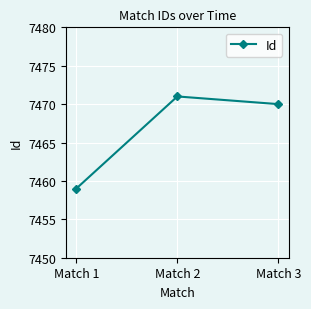

Does the chart display data point markers on the line(s)?

Yes